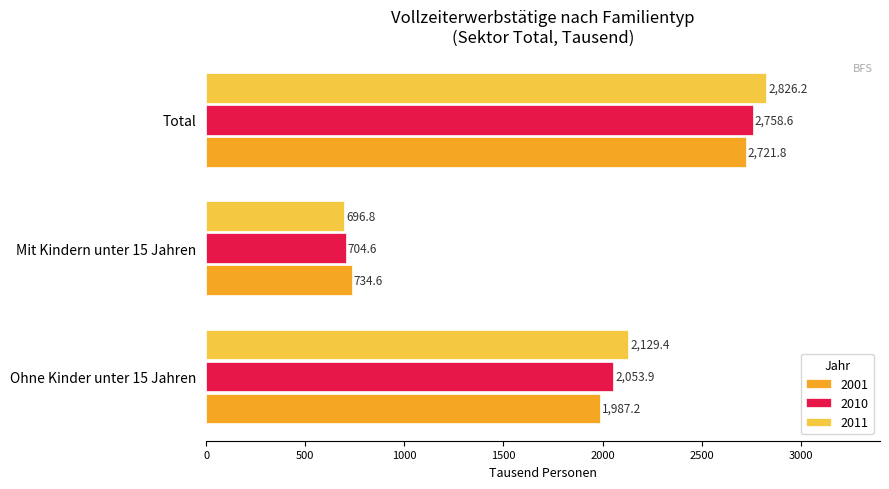

What is the difference between the maximum and second lowest values in the 2011 series?

696.8